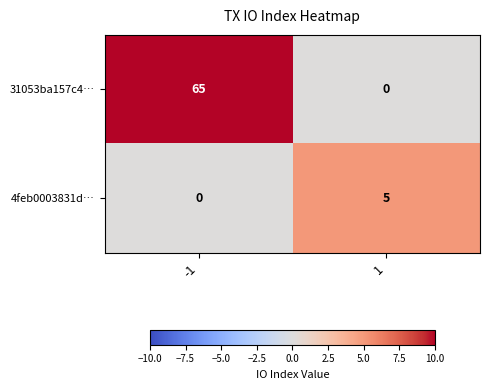

Reading left to right, extract all data points from this chart.

31053ba157c4…: -1=65	1=0
4feb0003831d…: -1=0	1=5